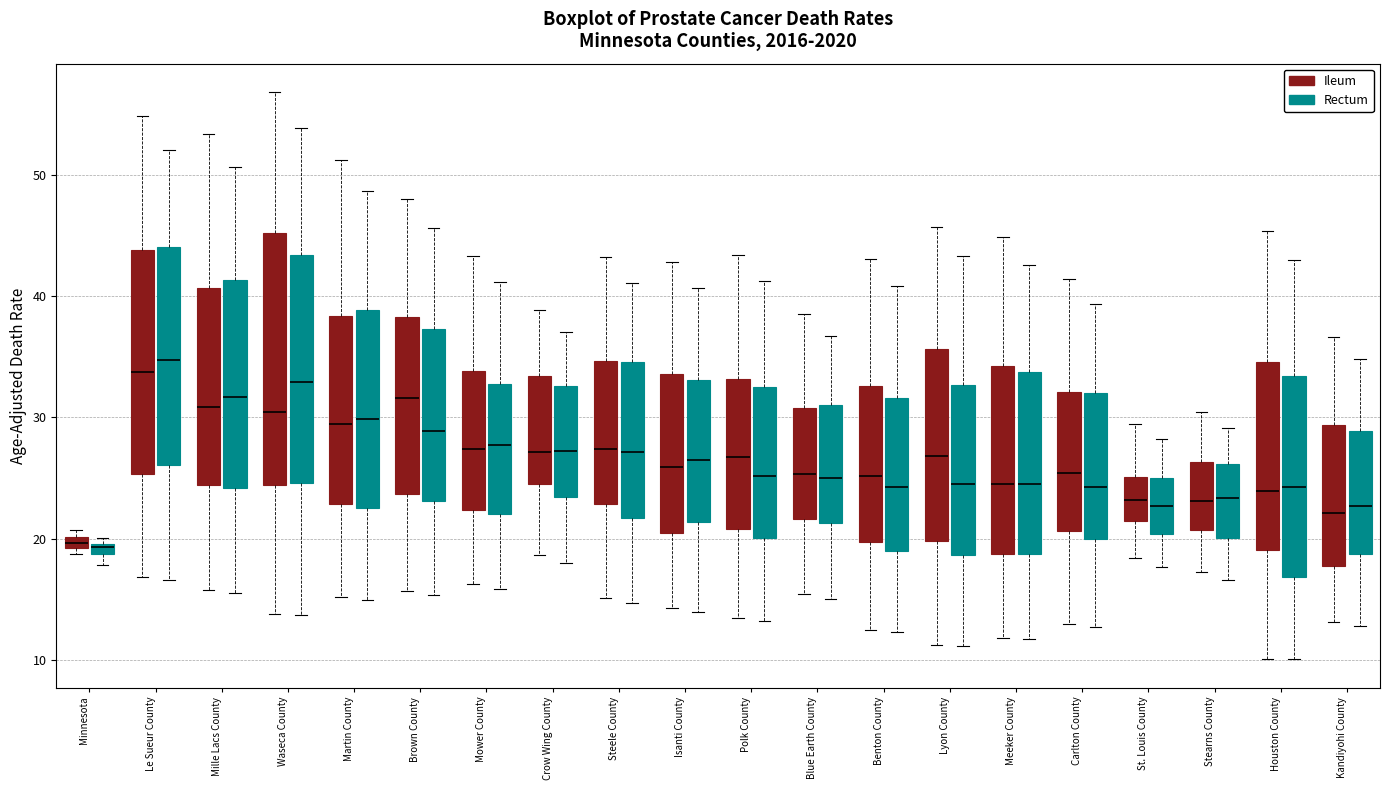

Where does the lower whisker of the box for Carlton County (Ileum) end on the y-axis? The values are not printed on the chart, so give them approximately, as read against the axis.

13